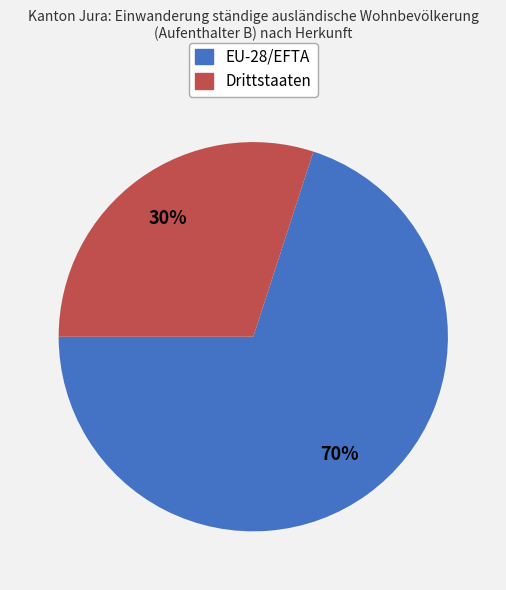

Rank the categories by value from lowest to highest.

Drittstaaten, EU-28/EFTA